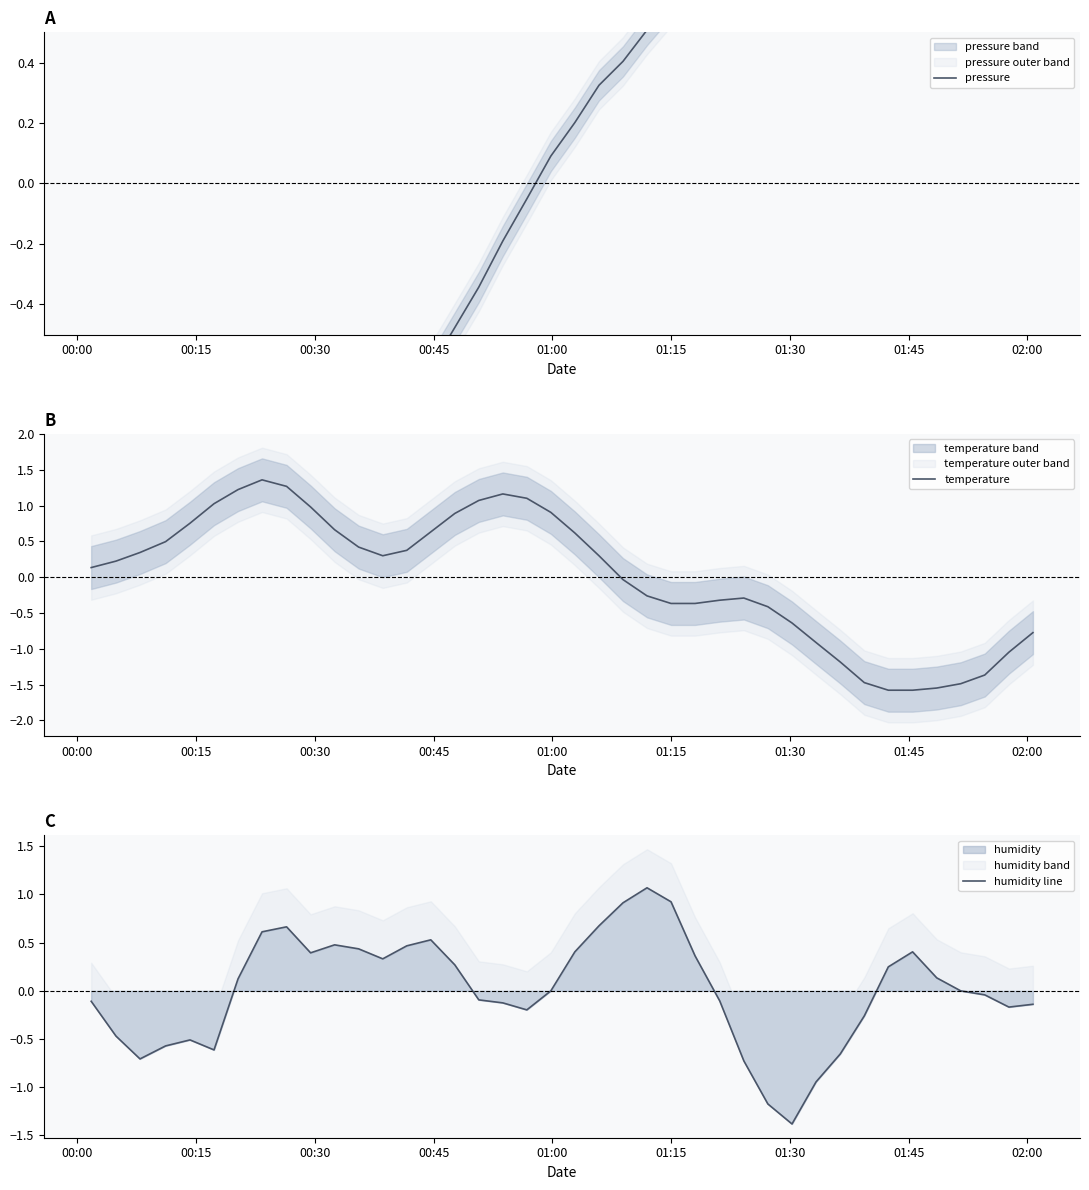

What are all the series names shown in the legend?

pressure, temperature, humidity line